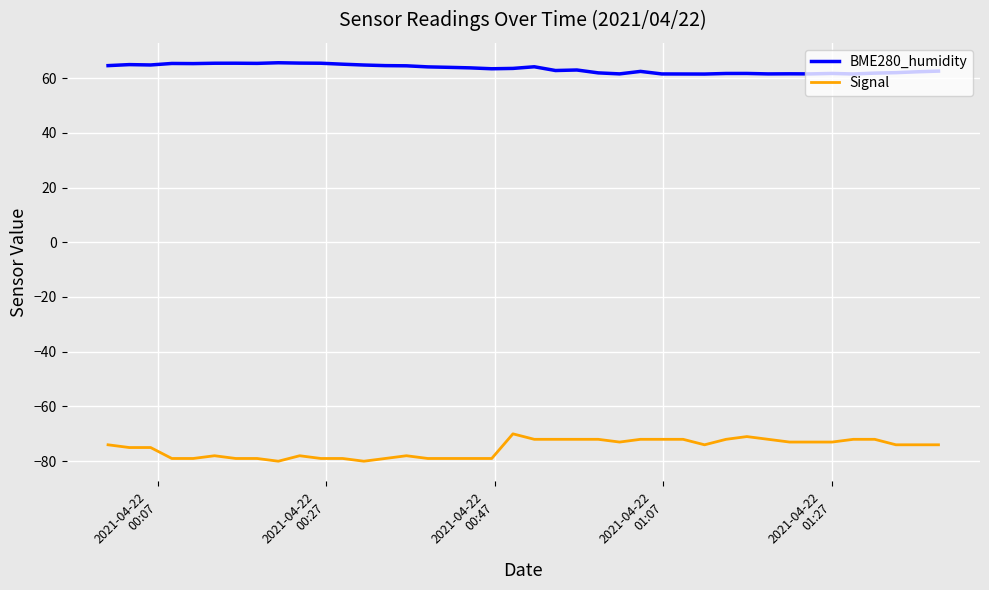

List the series in order of their peak value, highest first.

BME280_humidity, Signal